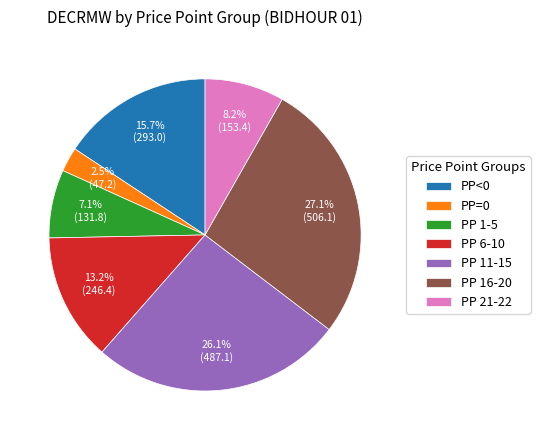

What is the ratio of the value at PP 21-22 to the value at PP<0?

0.5